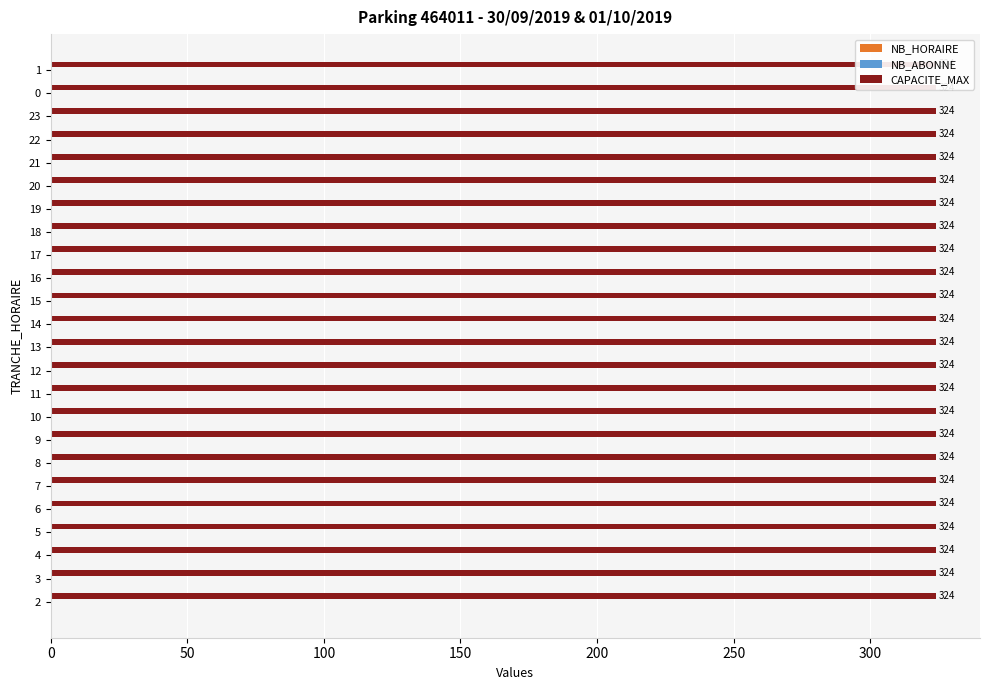

Reading left to right, extract all data points from this chart.

NB_HORAIRE: 0	0	0	0	0	0	0	0	0	0	0	0	0	0	0	0	0	0	0	0	0	0	0	0
NB_ABONNE: 0	0	0	0	0	0	0	0	0	0	0	0	0	0	0	0	0	0	0	0	0	0	0	0
CAPACITE_MAX: 324	324	324	324	324	324	324	324	324	324	324	324	324	324	324	324	324	324	324	324	324	324	324	324